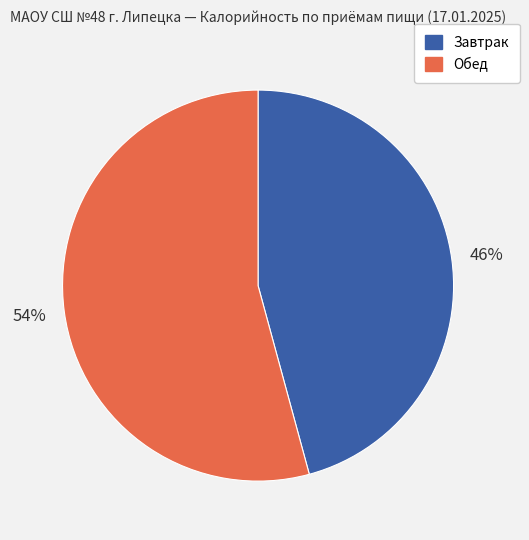

To the nearest percent, what is the difference between the largest and smallest slice percentages?

8%